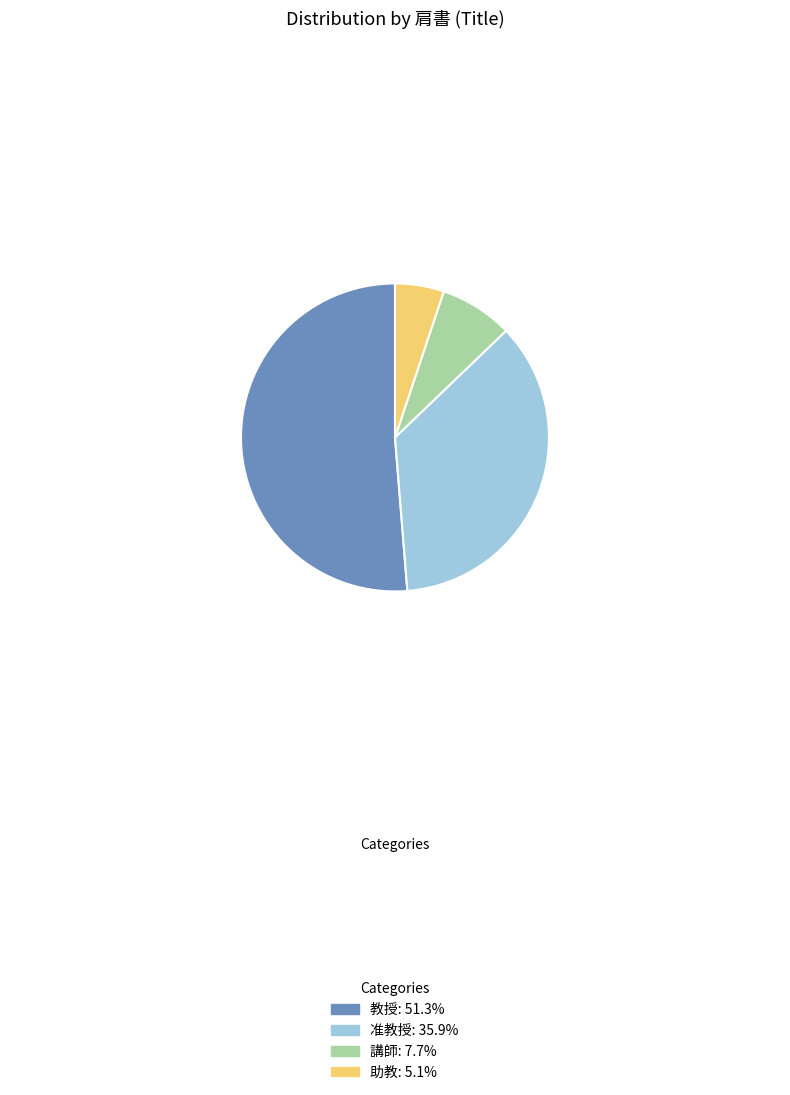

Is the sum of 准教授 and 講師 greater than half?

No